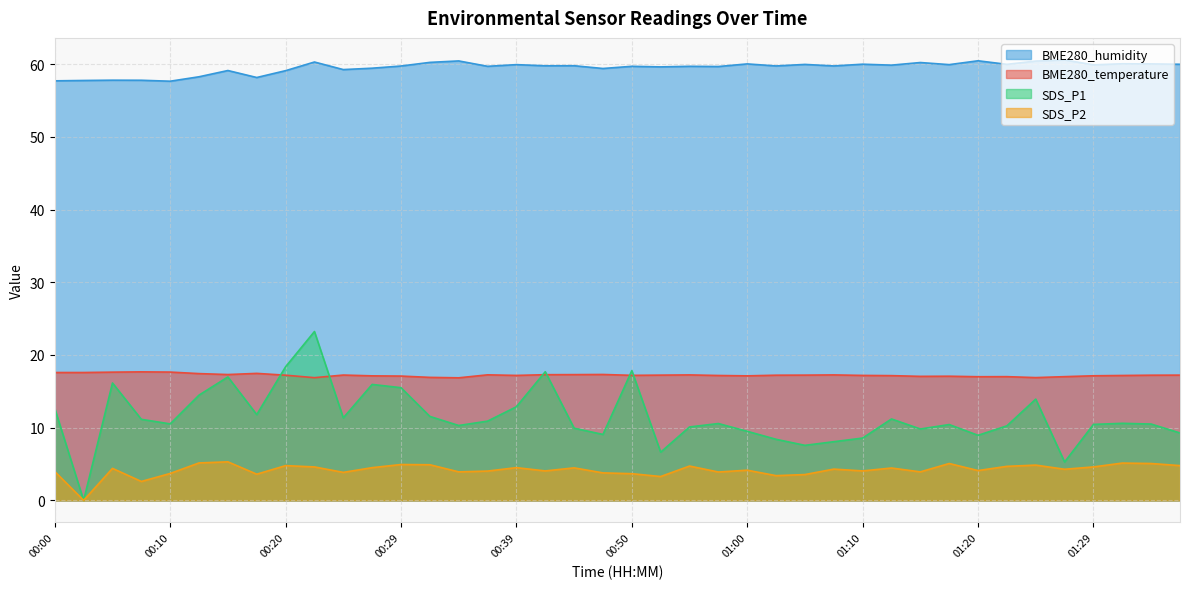

Does the chart display data point markers on the line(s)?

No